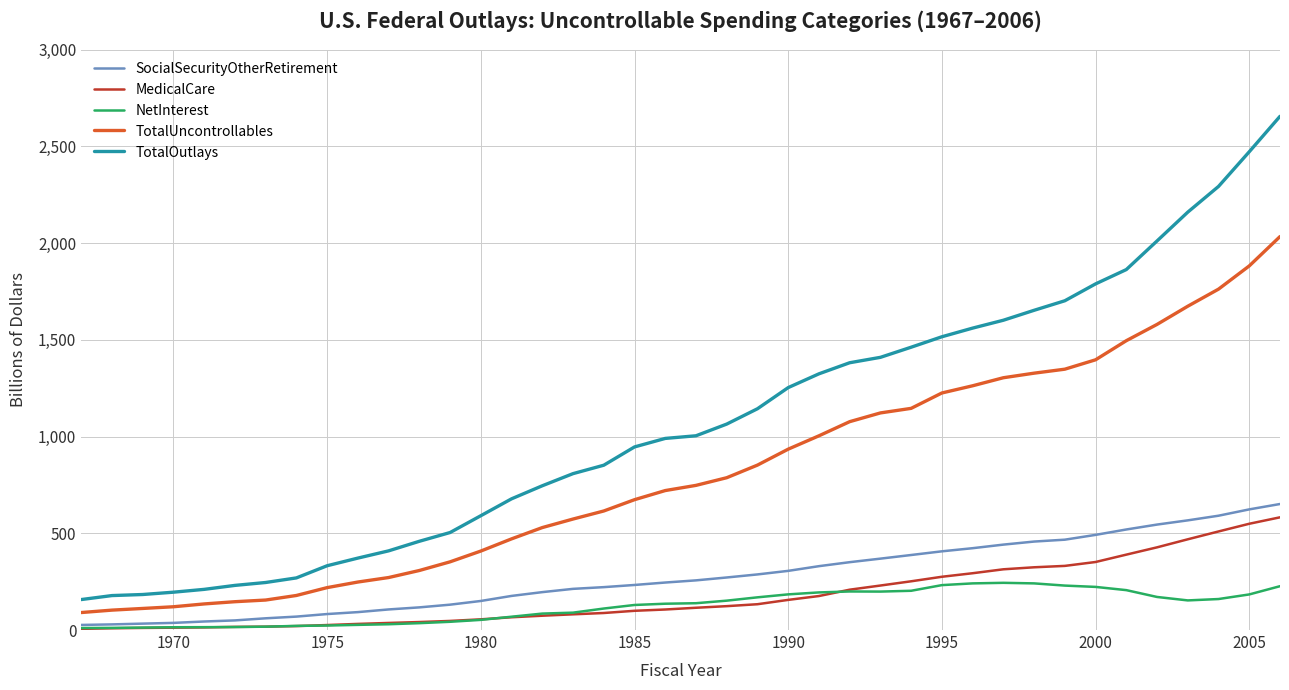

Which series has the largest range (max minus min)?

TotalOutlays